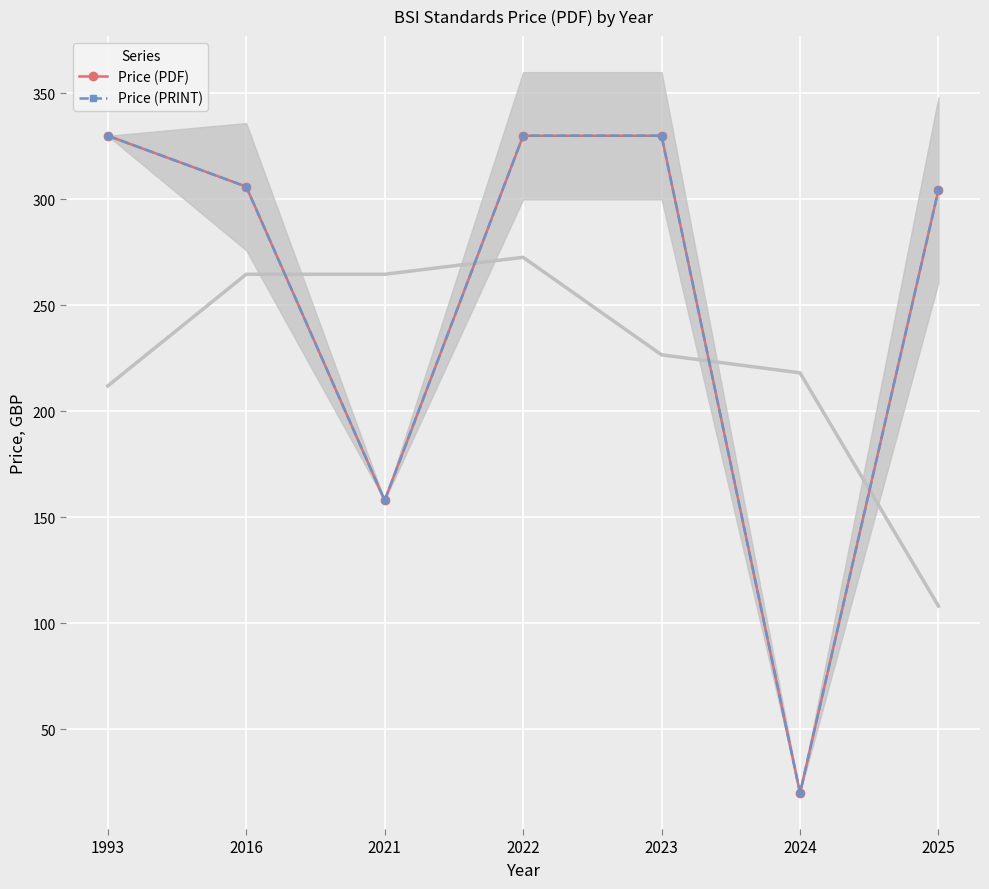

True or false: Price (PRINT) and Price (PDF) cross at least once.

False